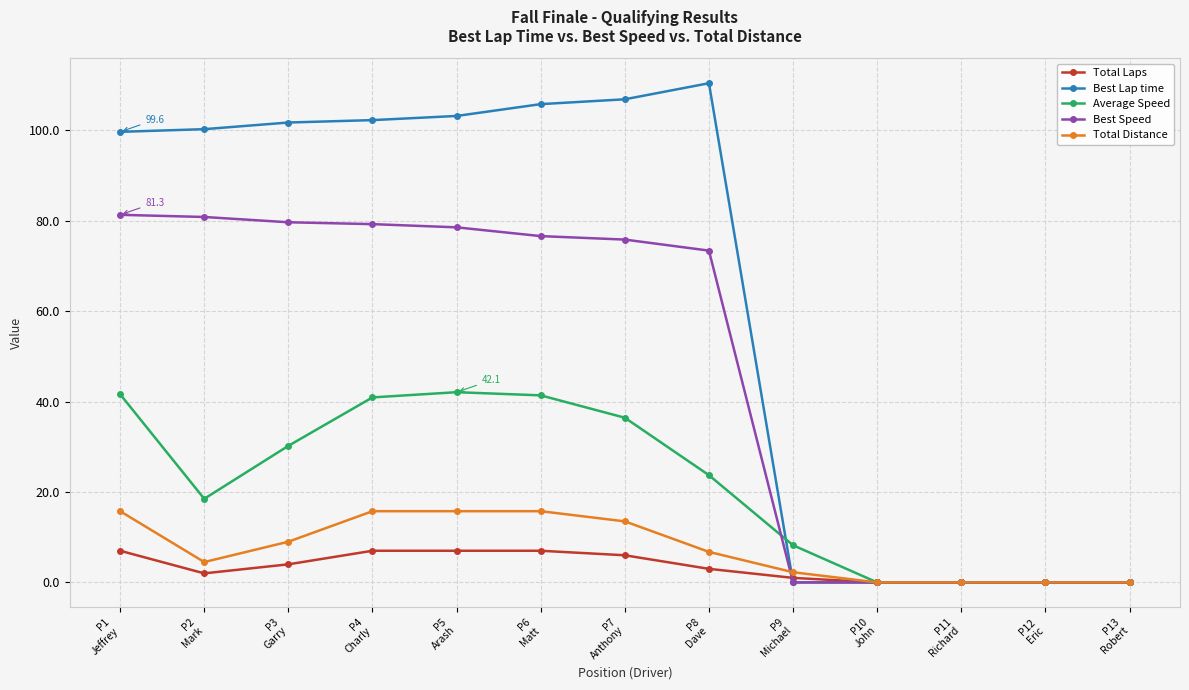

What is the highest value of the Average Speed series?

42.1